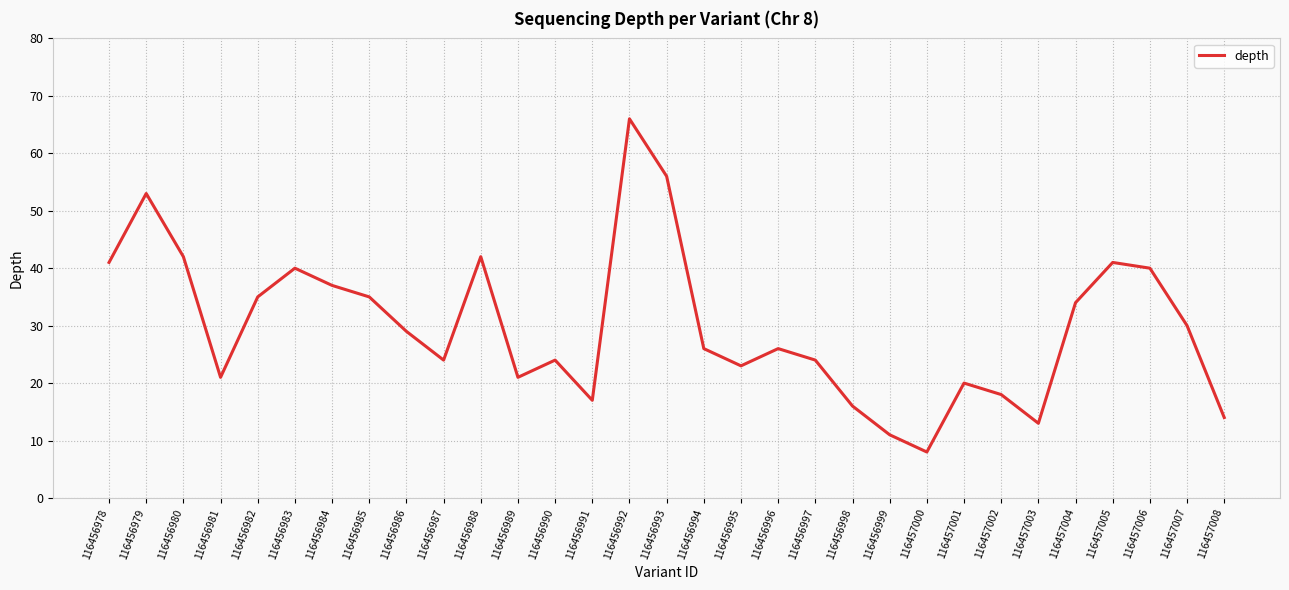

Reading left to right, extract all data points from this chart.

116456978=41	116456979=53	116456980=42	116456981=21	116456982=35	116456983=40	116456984=37	116456985=35	116456986=29	116456987=24	116456988=42	116456989=21	116456990=24	116456991=17	116456992=66	116456993=56	116456994=26	116456995=23	116456996=26	116456997=24	116456998=16	116456999=11	116457000=8	116457001=20	116457002=18	116457003=13	116457004=34	116457005=41	116457006=40	116457007=30	116457008=14